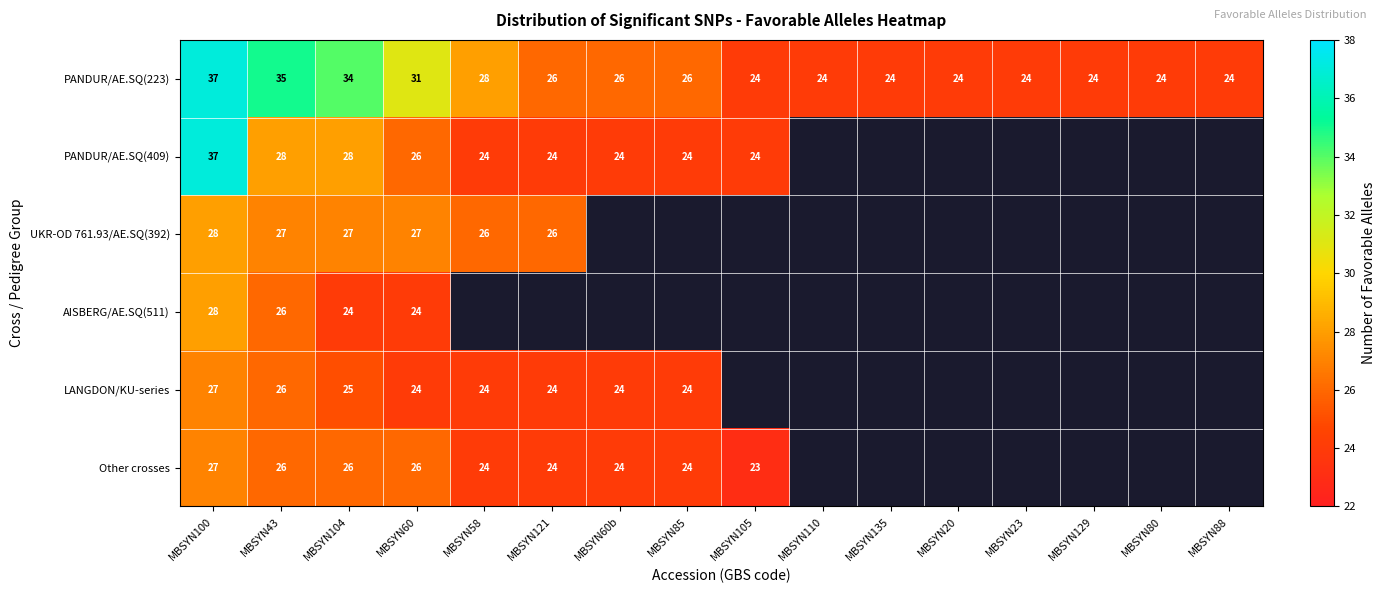

How many distinct data groups are displayed?

6